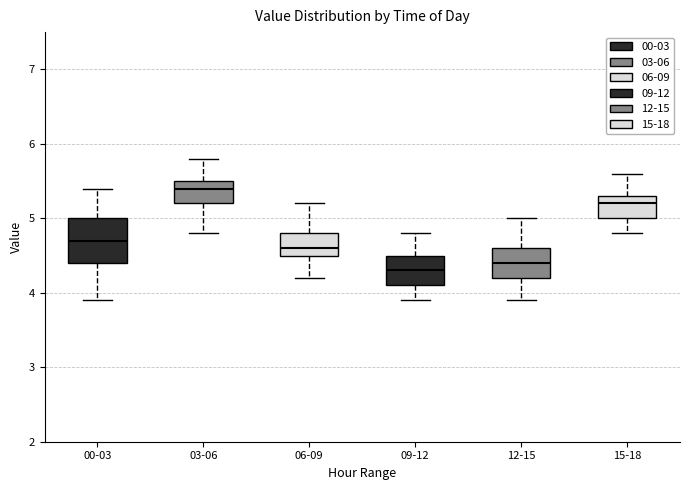

Which box has the lowest median line?

09-12